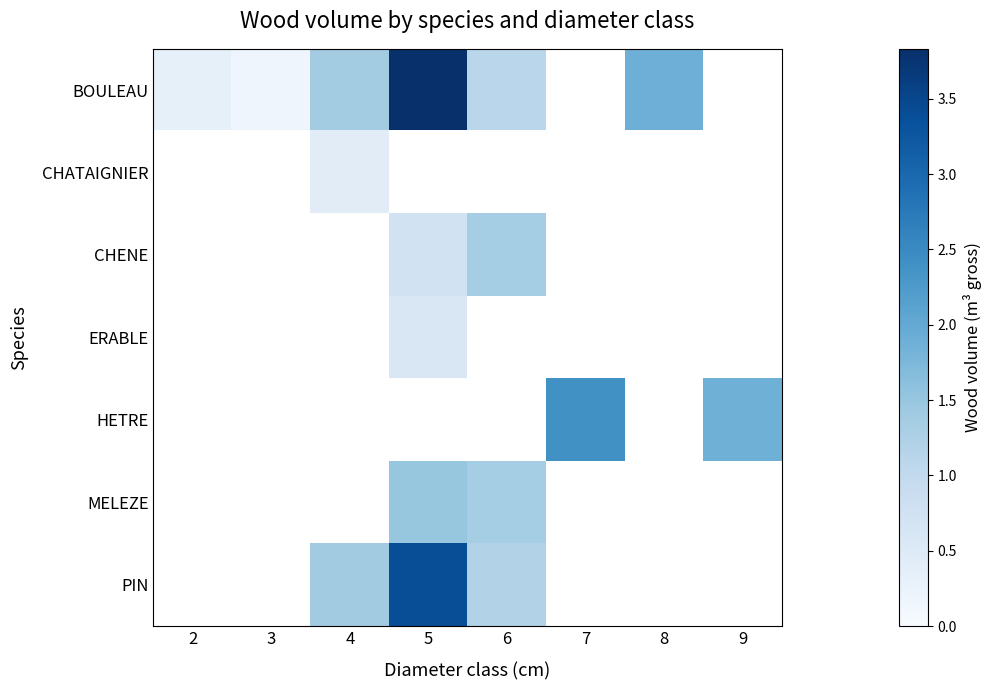

How many values in the BOULEAU series are below 3?

5